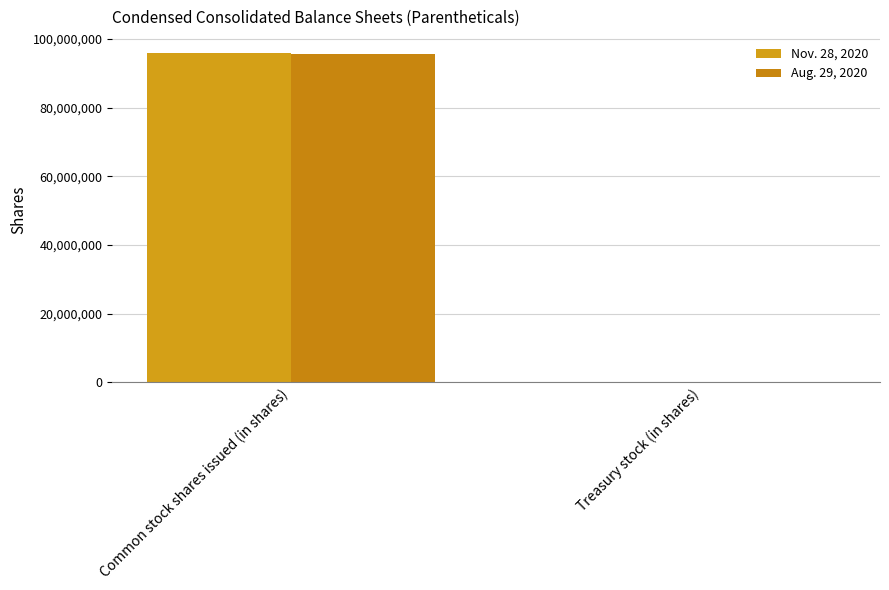

The Aug. 29, 2020 series shows 143537886 at Common stock shares issued (in shares). True or false?

False